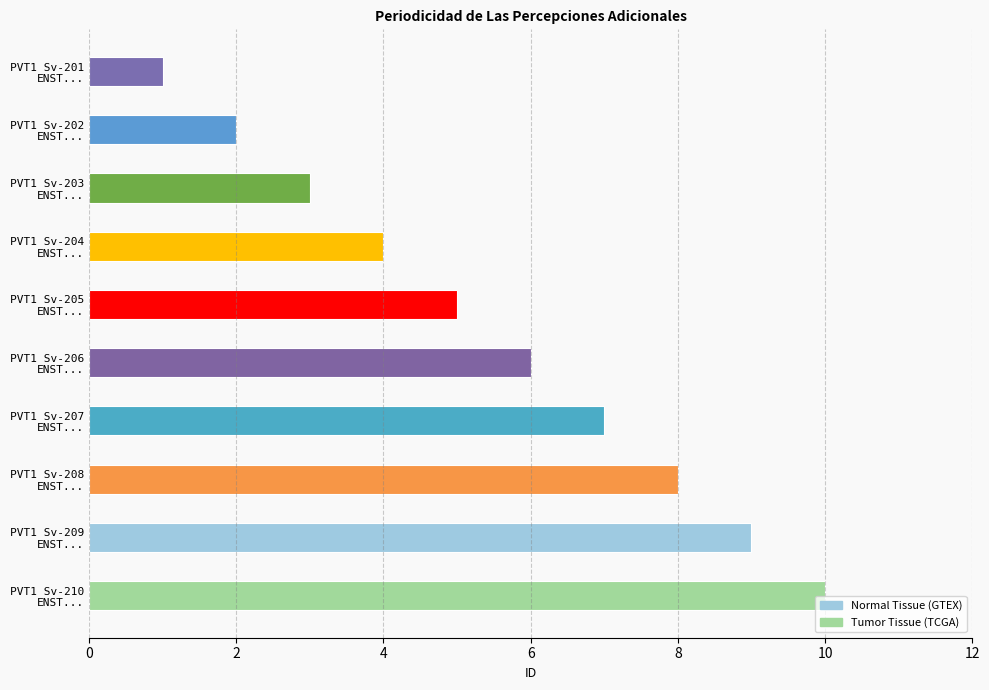

List the labels in order of value, smallest first.

PVT1 Sv-201
ENST..., PVT1 Sv-202
ENST..., PVT1 Sv-203
ENST..., PVT1 Sv-204
ENST..., PVT1 Sv-205
ENST..., PVT1 Sv-206
ENST..., PVT1 Sv-207
ENST..., PVT1 Sv-208
ENST..., PVT1 Sv-209
ENST..., PVT1 Sv-210
ENST...